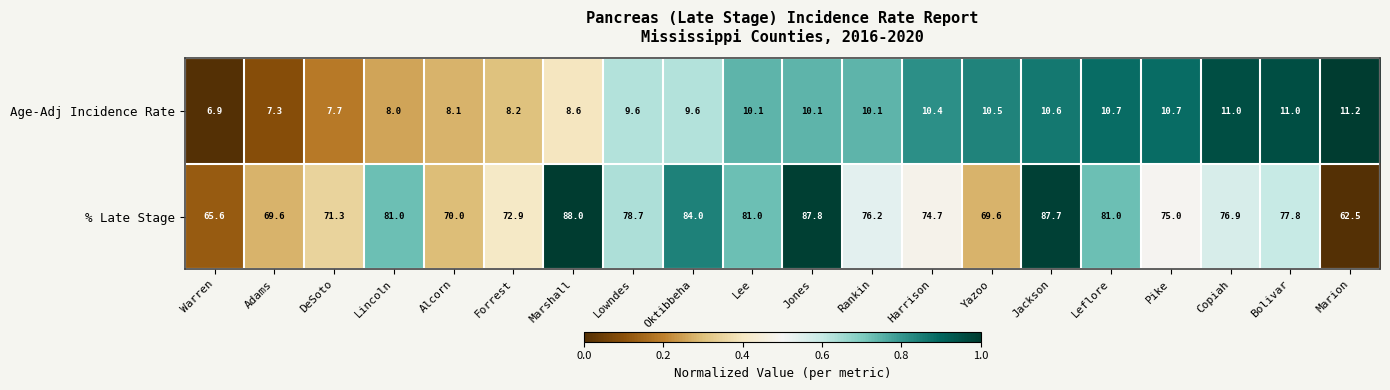

What is the sum of the Age-Adj Incidence Rate values at Yazoo and DeSoto?

18.2